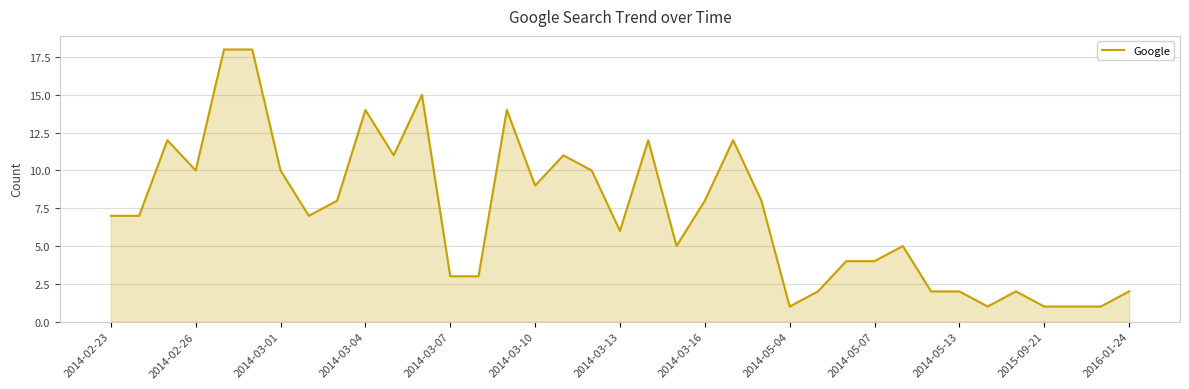

True or false: the data has more than 1 interior local peaks.

True